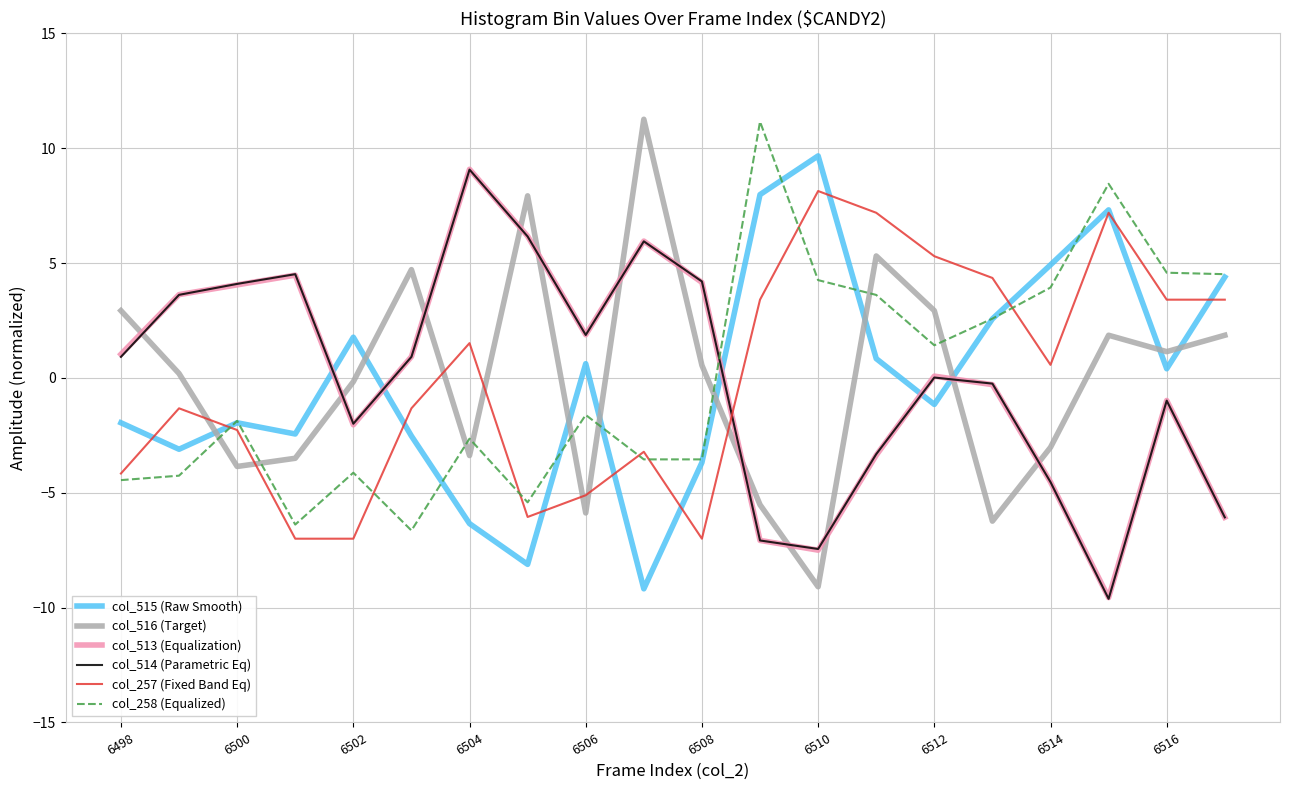

What is the highest value of the col_258 (Equalized) series?

11.2